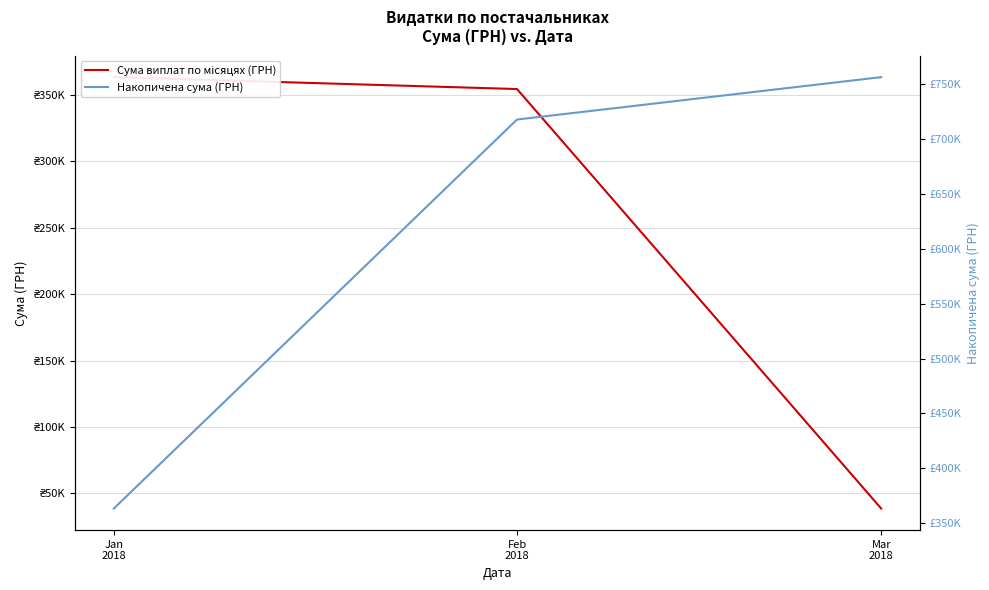

List the series in order of their overall mean, highest first.

Накопичена сума (ГРН), Сума виплат по місяцях (ГРН)